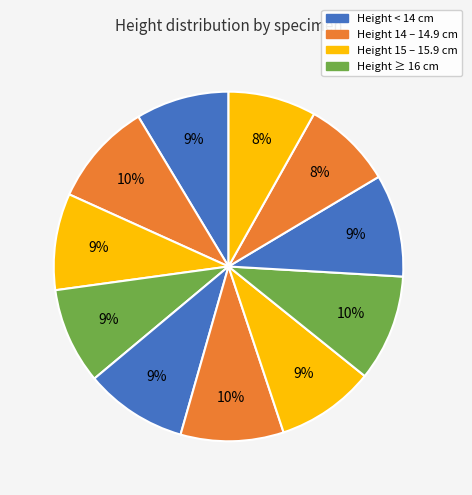

Is there a majority slice in this chart?

No